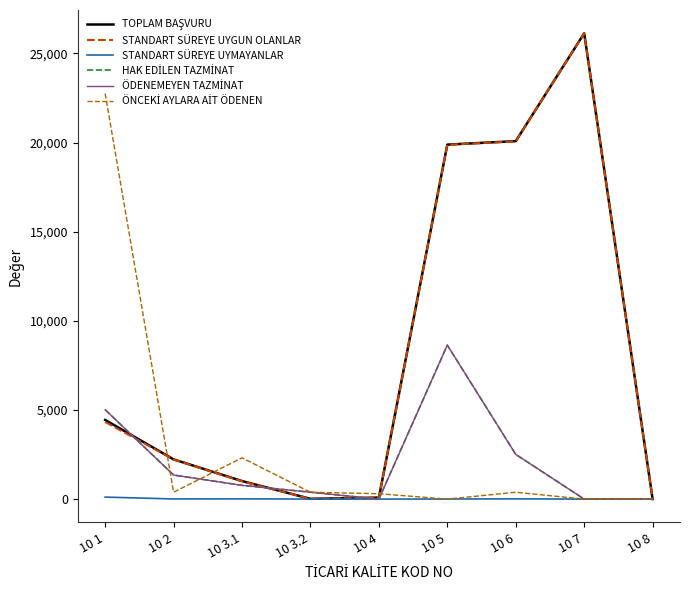

Which series has the largest range (max minus min)?

TOPLAM BAŞVURU